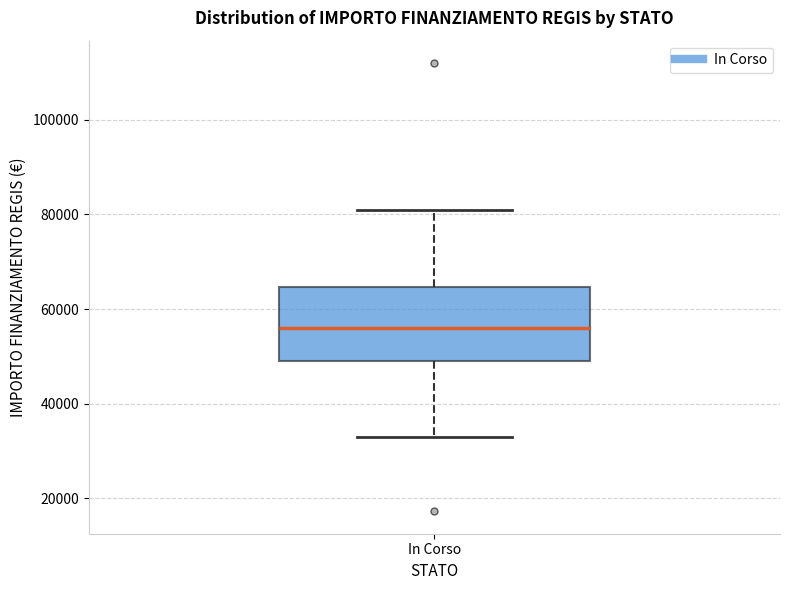

Transcribe this box plot: give where the median line is, the range the box spans, and where the two whiskers end, as read against the y-axis. The values are not printed on the chart, so give them approximately, as read against the axis.

median 56000, box 50000 to 64000, whiskers 32000 to 80000